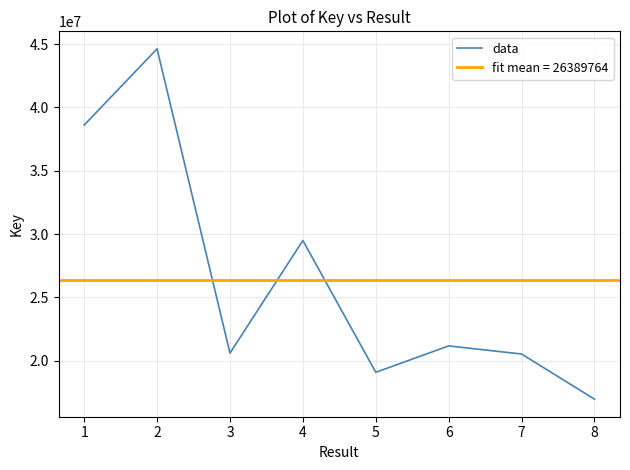

What is the difference between the second highest and second lowest values?

19505860